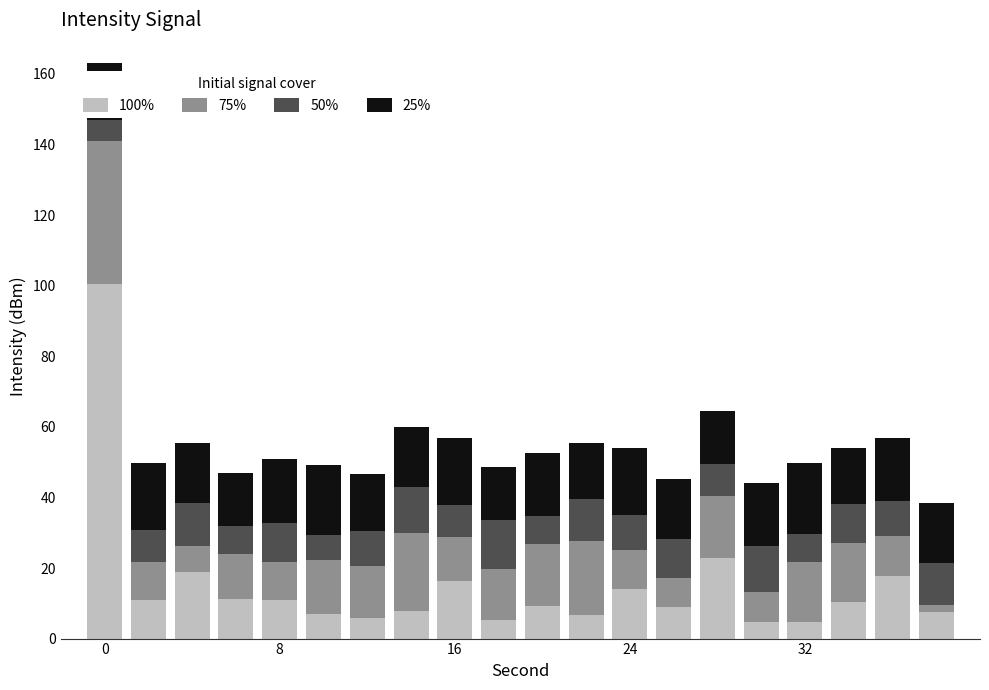

What is the sum of all 100% values?

301.7